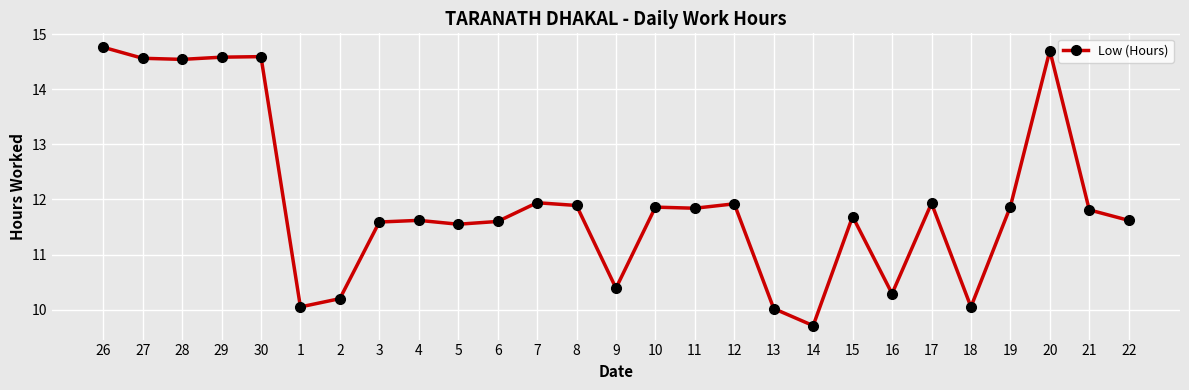

What is the difference between the second highest and minimum values?

5.0